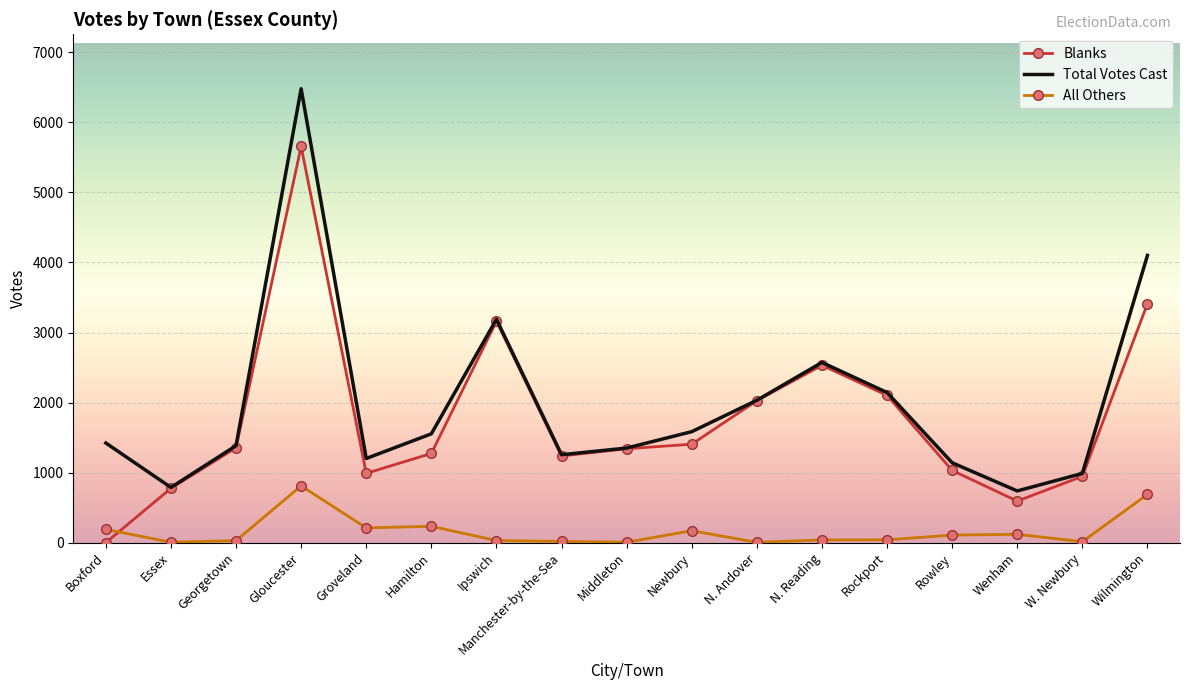

Between Essex and Georgetown, which series saw the biggest shift?

Total Votes Cast